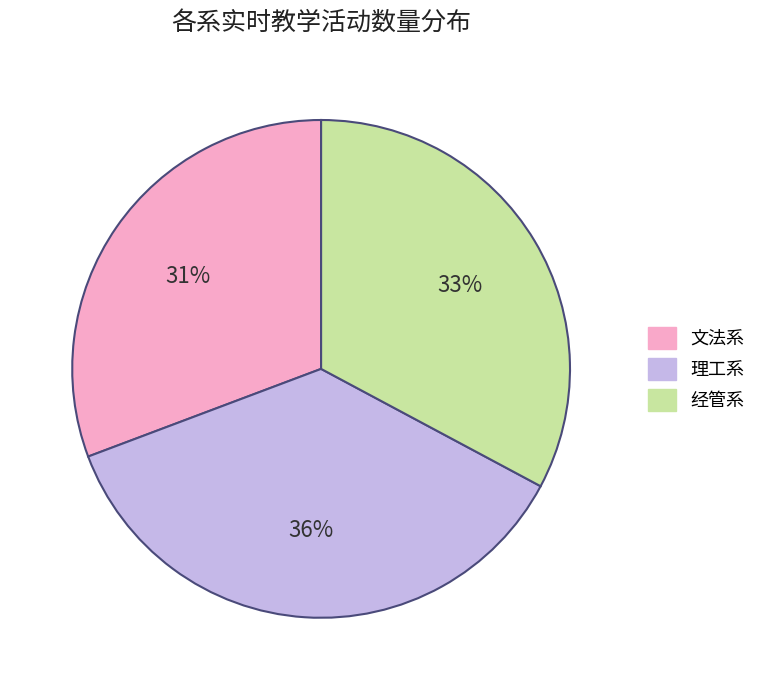

Is it true that 理工系 is 46% of the pie?

False